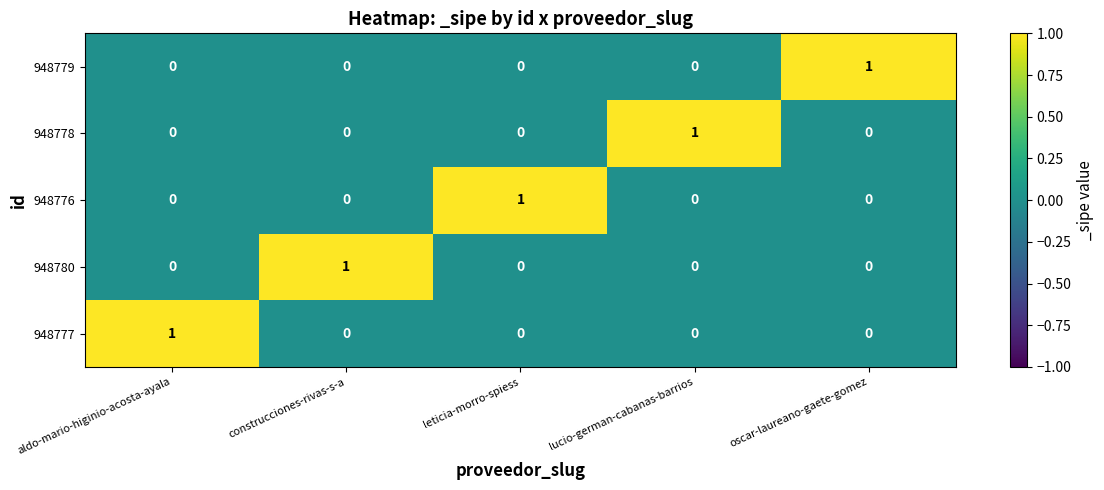

True or false: 948776 has a value of 0 at construcciones-rivas-s-a.

True